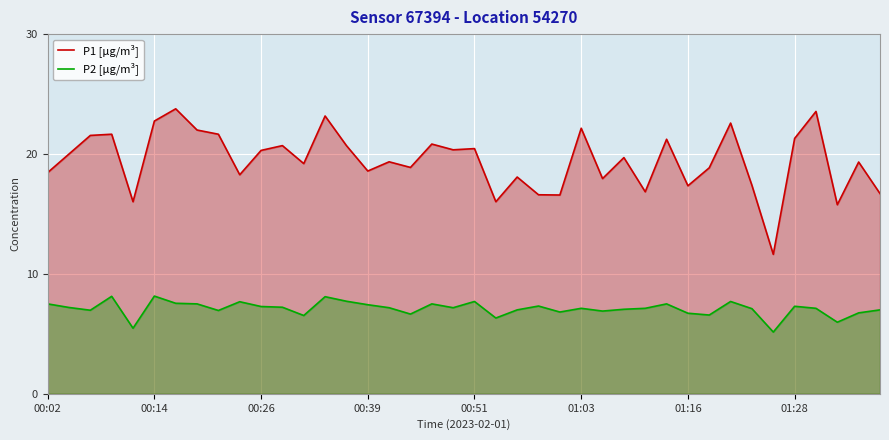

What is the sum of the P1 [µg/m³] values at 19 and 26?

38.3